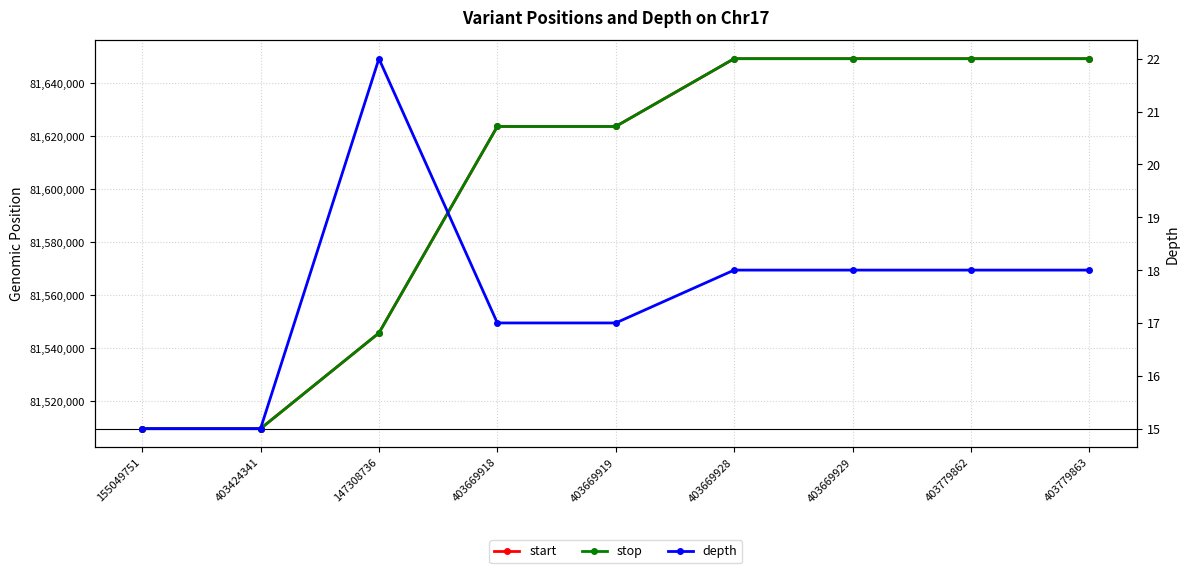

True or false: depth and start cross at least once.

False